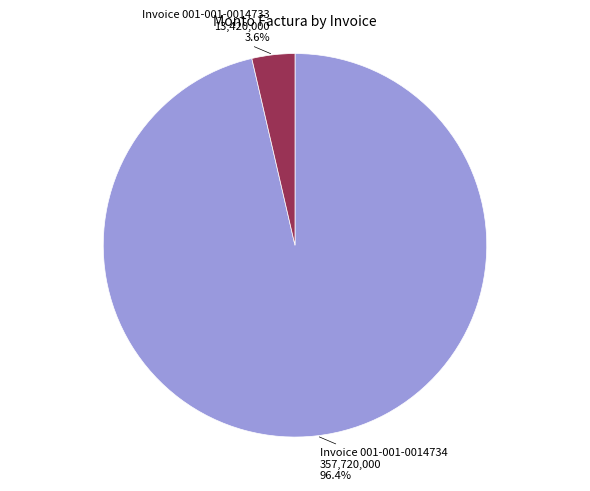

Is there a majority slice in this chart?

Yes